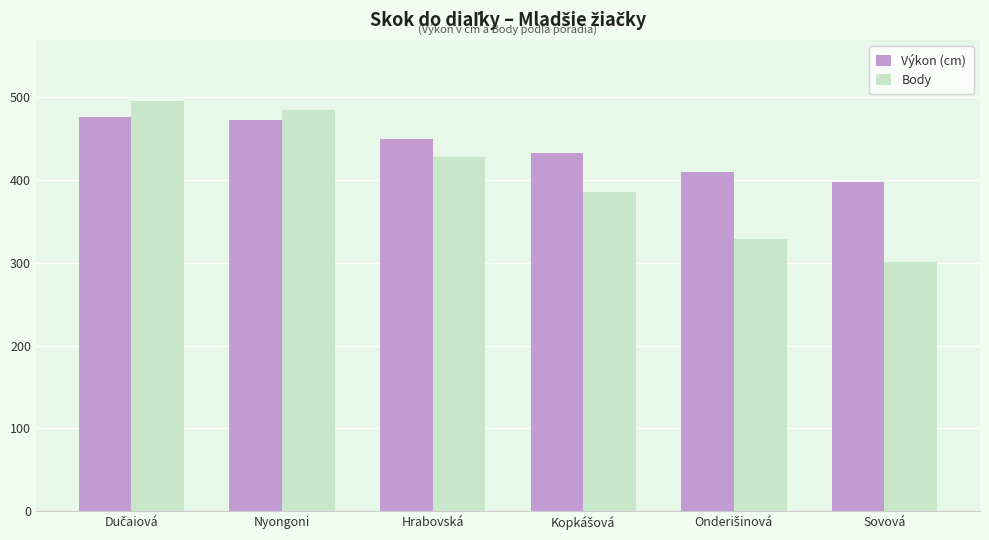

At how many categories does at least one series exceed 422?

4